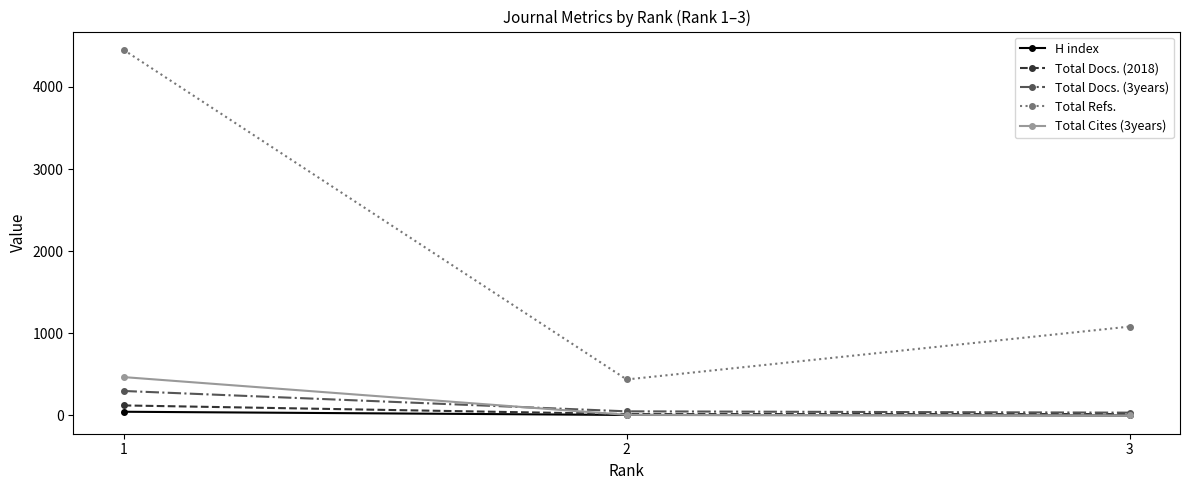

Which series has the largest total across all categories?

Total Refs.